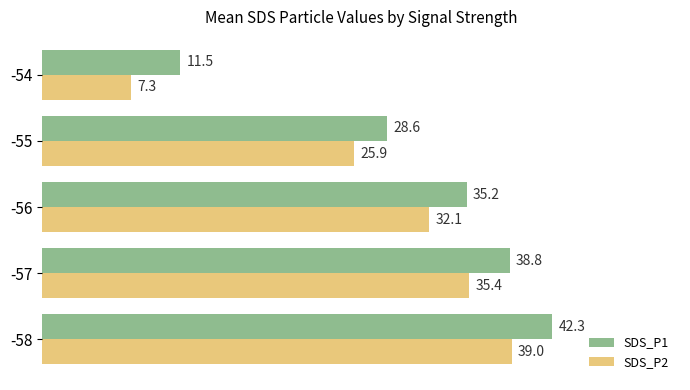

Rank the categories by SDS_P1 value from lowest to highest.

-54, -55, -56, -57, -58